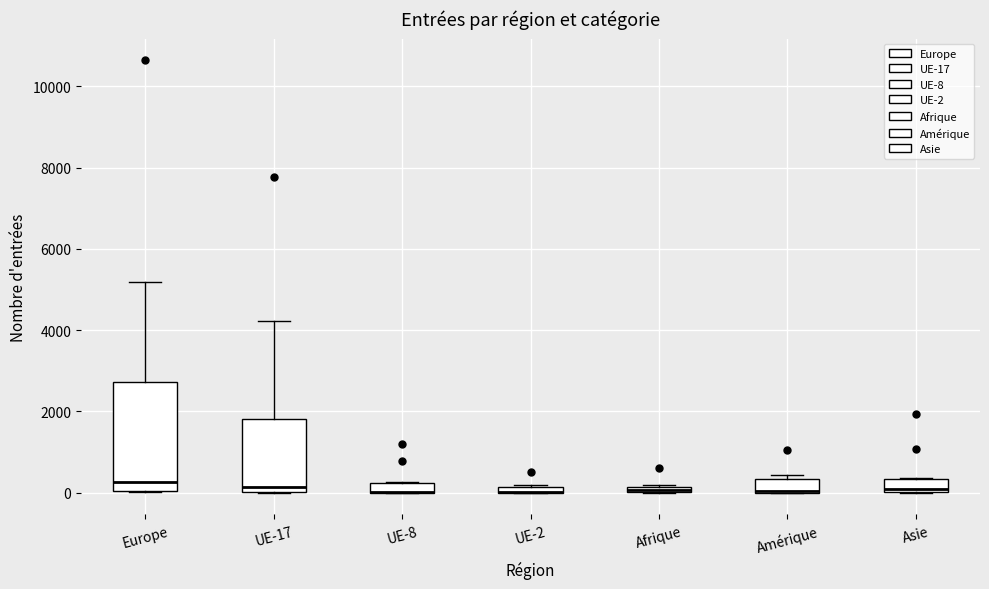

Which box is the tallest, from its lower edge to its upper edge?

Europe